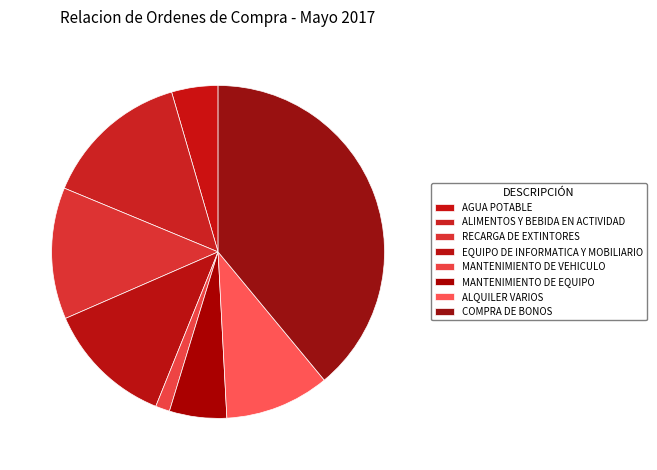

Does any single category account for the majority?

No